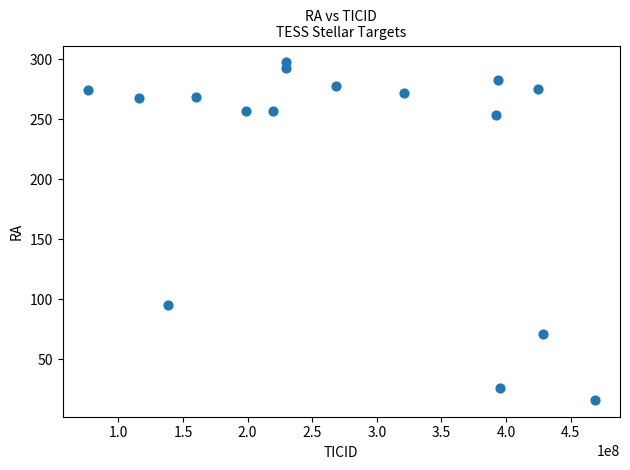

What Y value in the scatter plot is closest to 156?

94.8